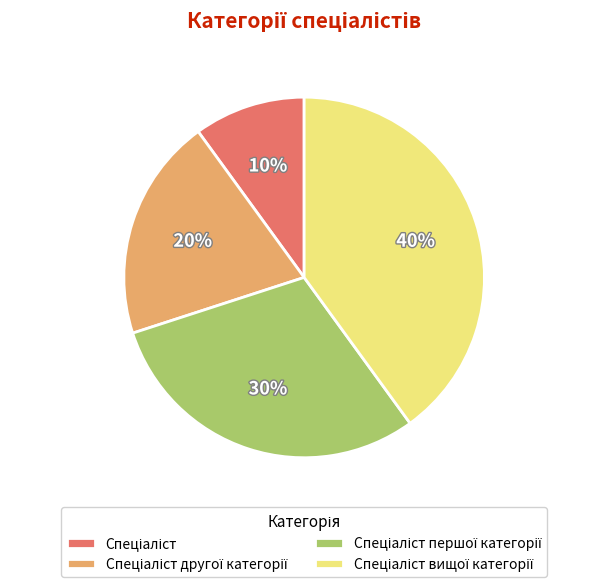

Is there a majority slice in this chart?

No